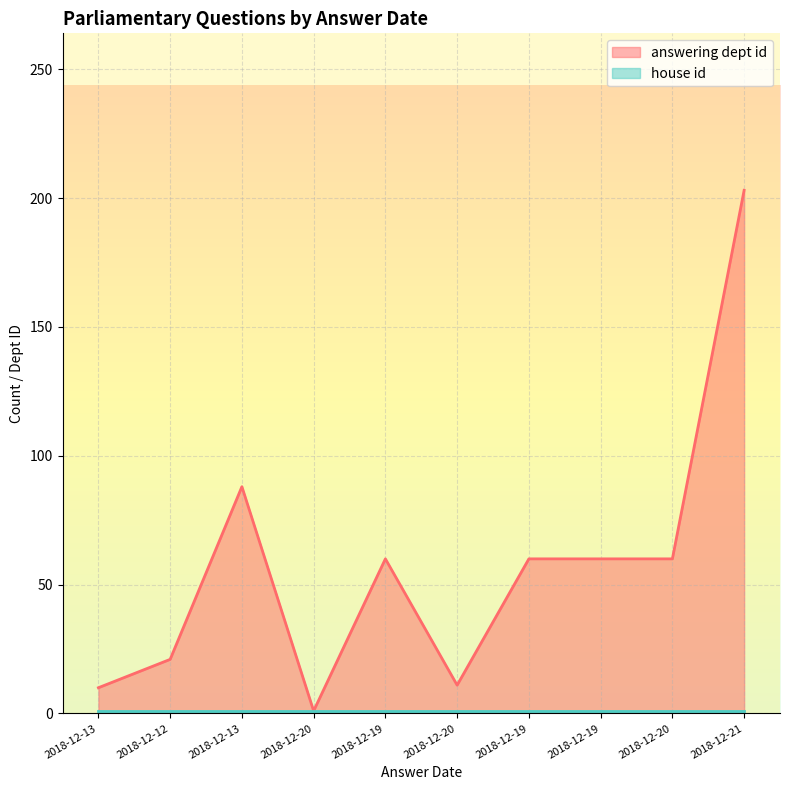

How many data points does each series have?

10